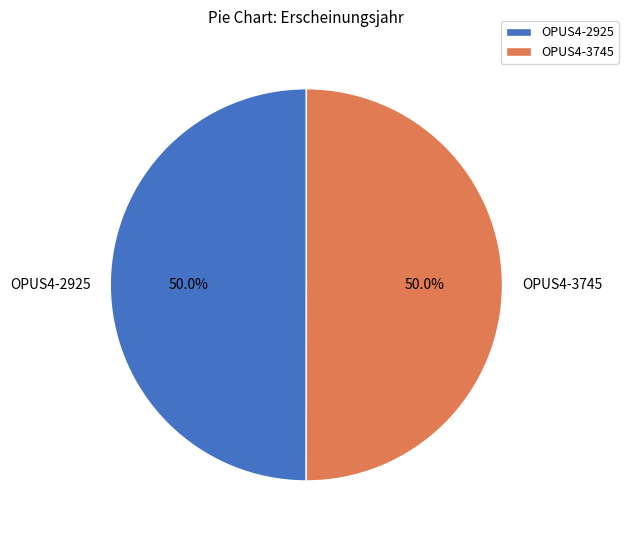

Is it true that OPUS4-2925 is 44% of the pie?

False